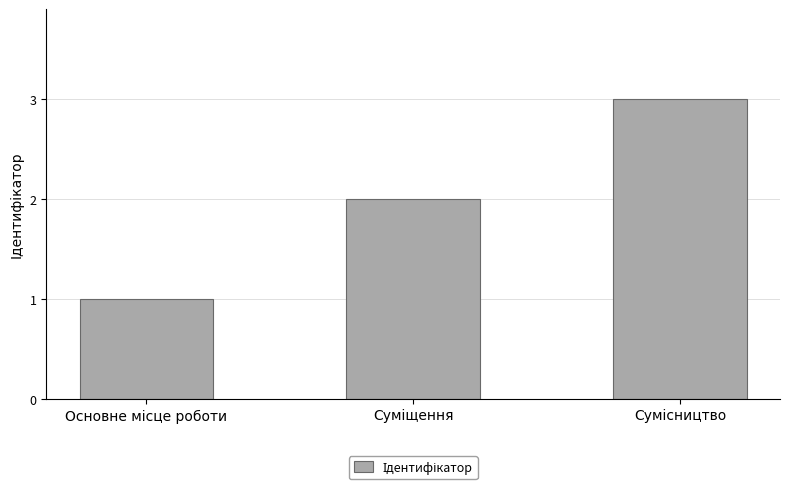

What is the maximum value shown in the chart?

3